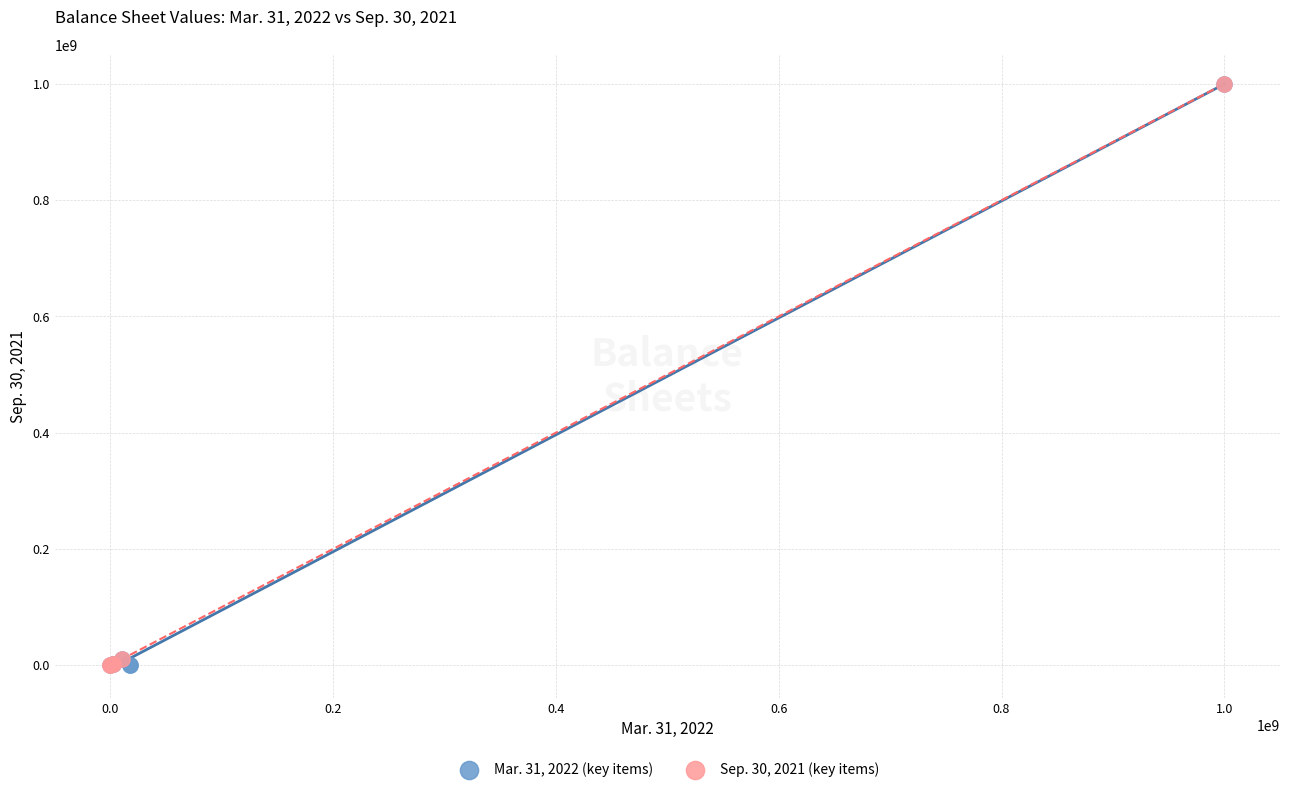

What are all the series names shown in the legend?

Mar. 31, 2022 (key items), Sep. 30, 2021 (key items)